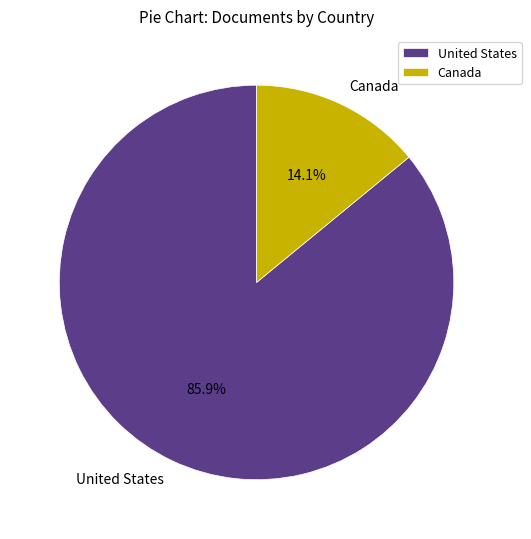

Rank the categories by value from lowest to highest.

Canada, United States